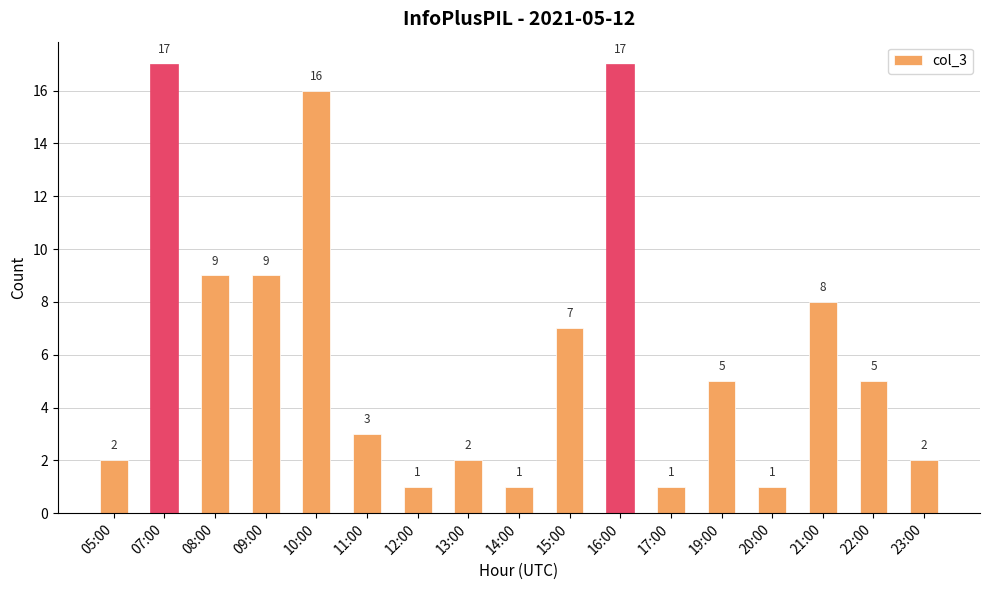

What is the value of the 6th bar from the left?

3